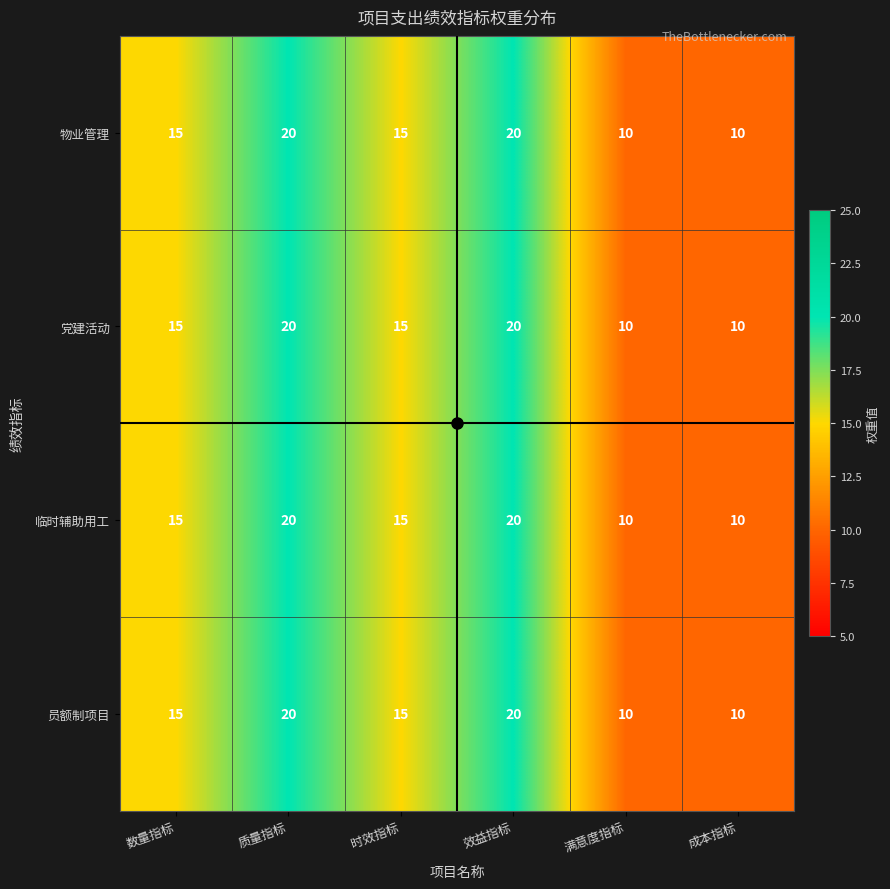

The 员额制项目 series shows 13 at 质量指标. True or false?

False